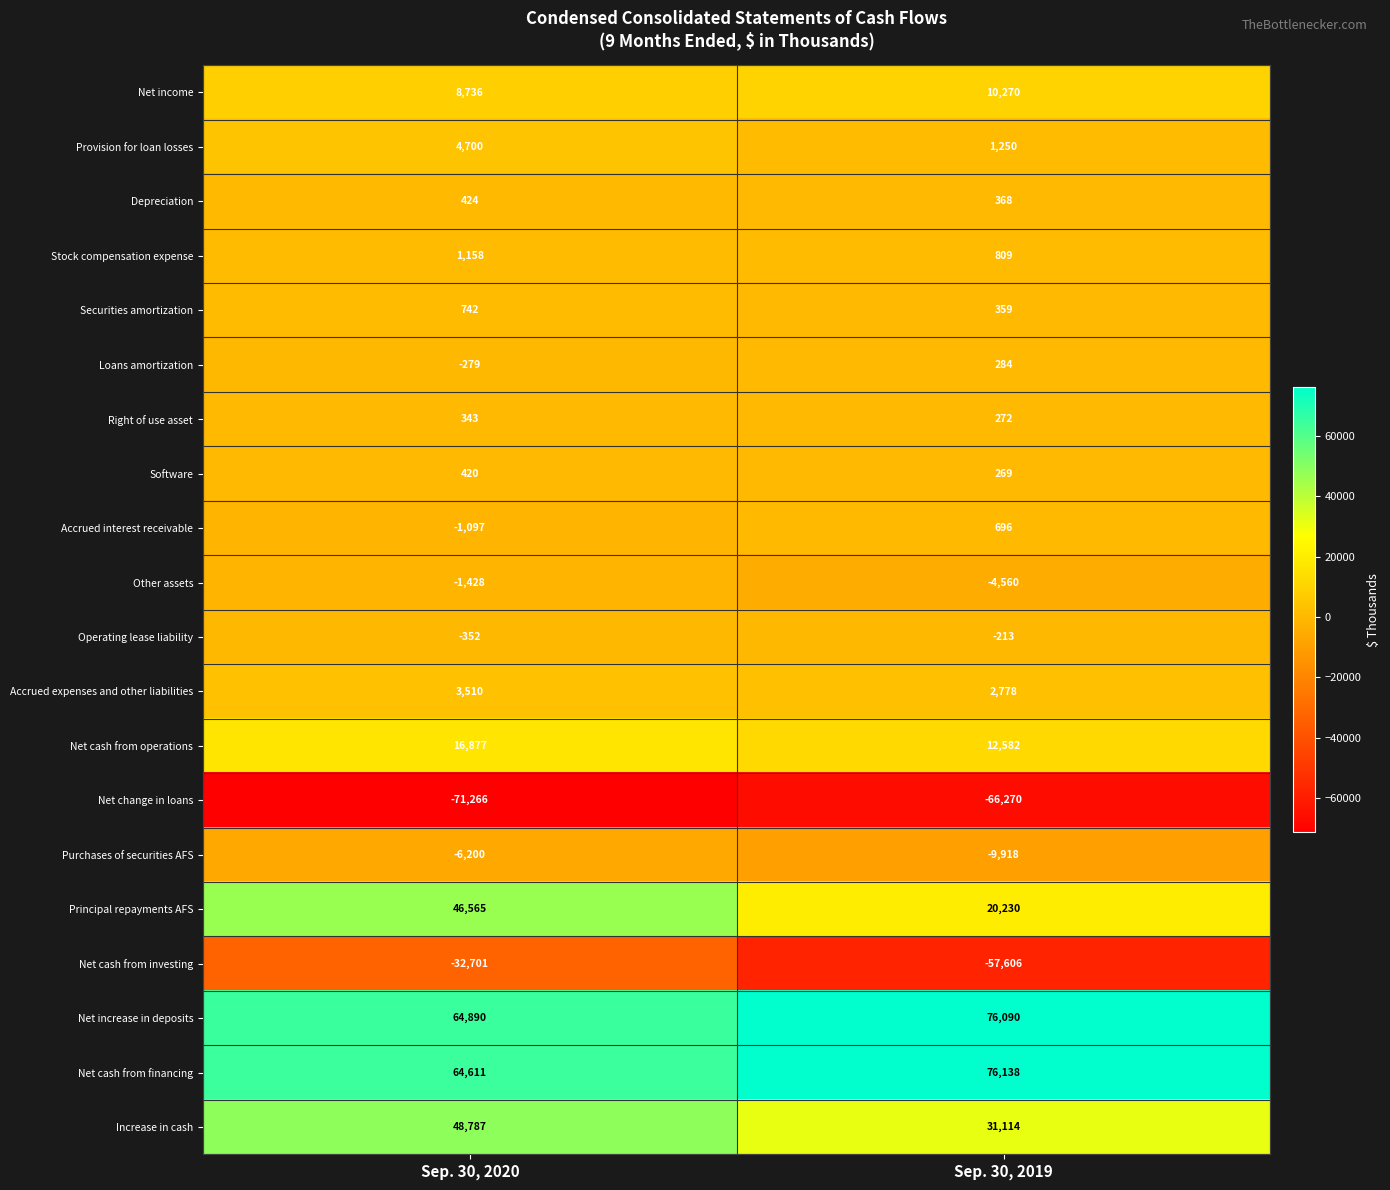

Which series changed the most between Sep. 30, 2020 and Sep. 30, 2019?

Principal repayments AFS